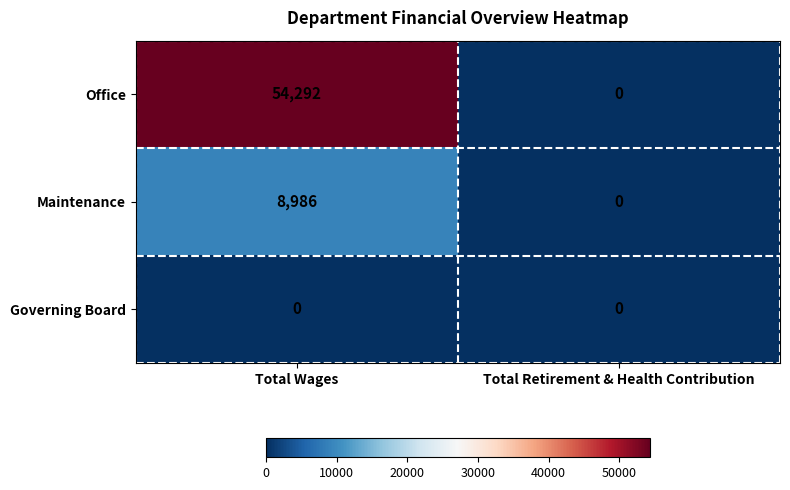

Reading left to right, extract all data points from this chart.

Office: Total Wages=54292	Total Retirement & Health Contribution=0
Maintenance: Total Wages=8986	Total Retirement & Health Contribution=0
Governing Board: Total Wages=0	Total Retirement & Health Contribution=0